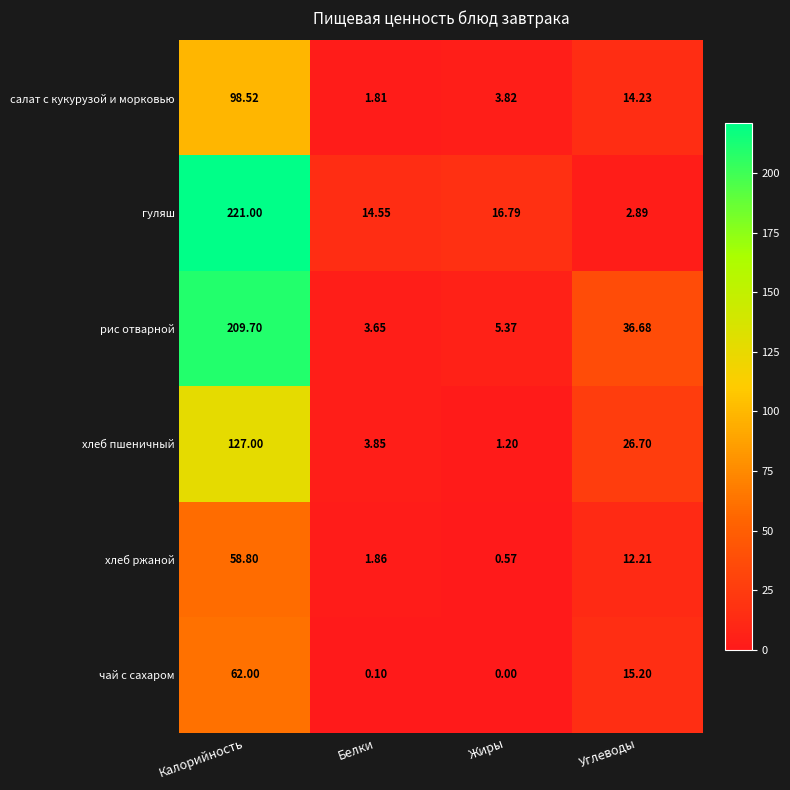

How many data points in чай с сахаром are less than 15?

2